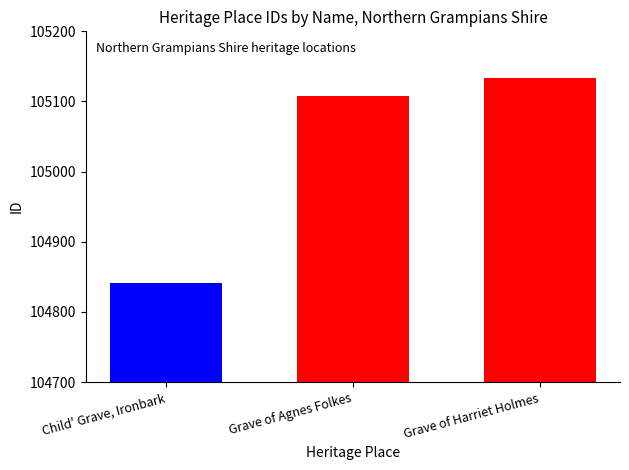

Reading left to right, what are all the values shown in this chart?

104841	105108	105133